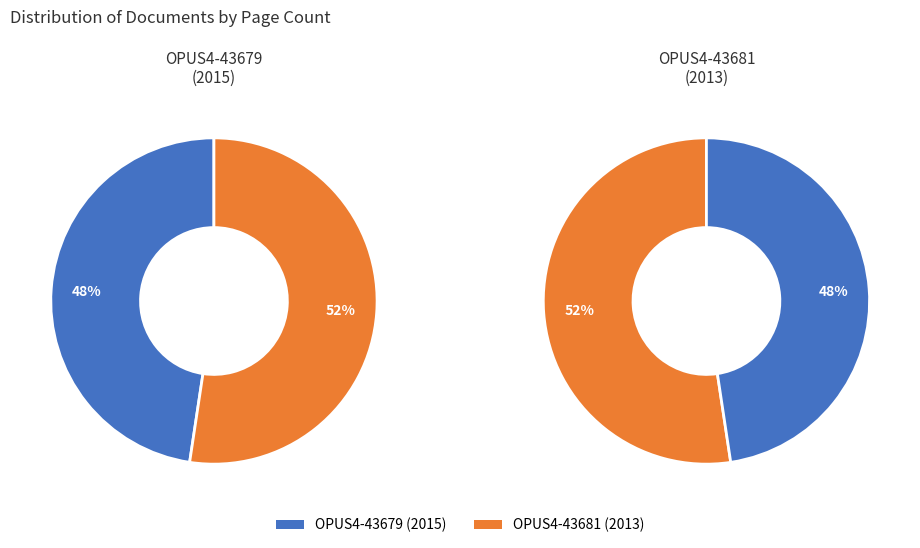

To the nearest percent, what percentage of the pie is OPUS4-43679 (2015)?

48%